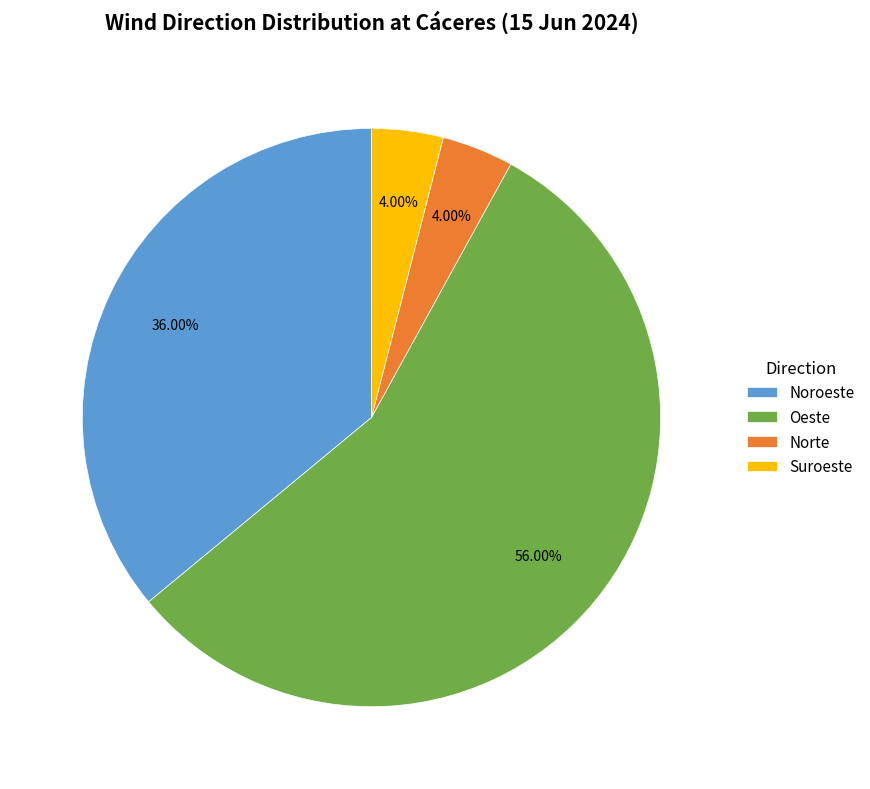

Which slice is the largest?

Oeste